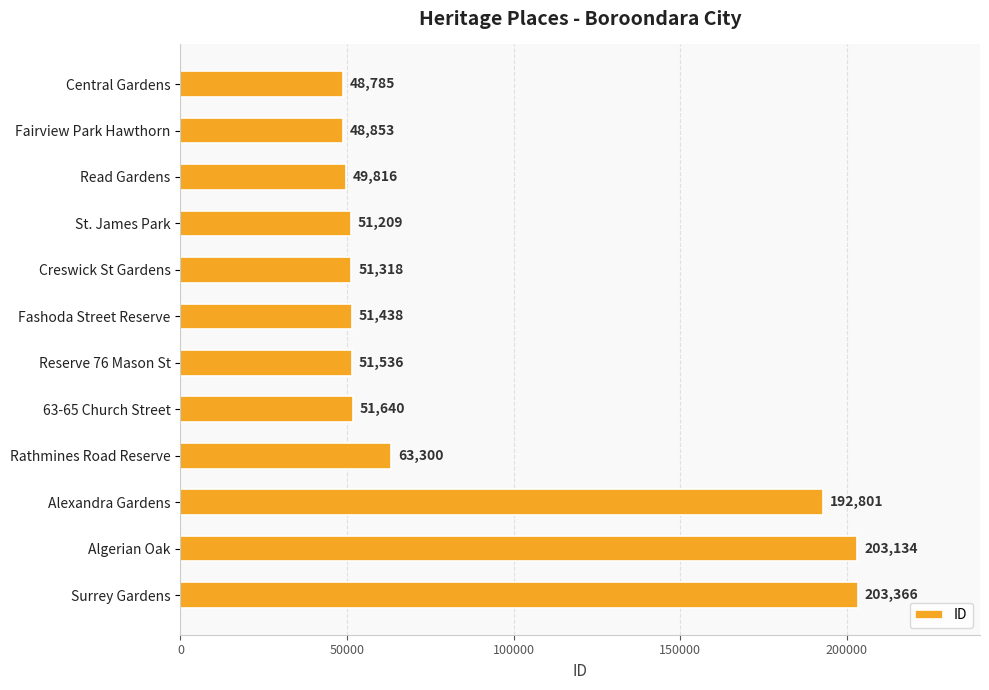

Approximately how many times larger is the value at Alexandra Gardens compared to Surrey Gardens?

0.9